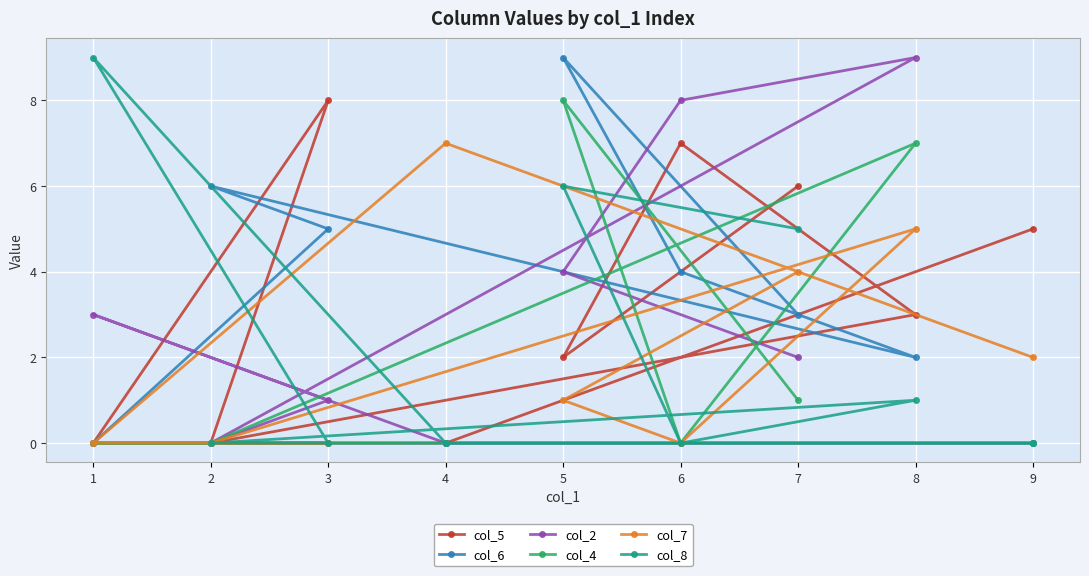

Where is the first local minimum for col_5?

2